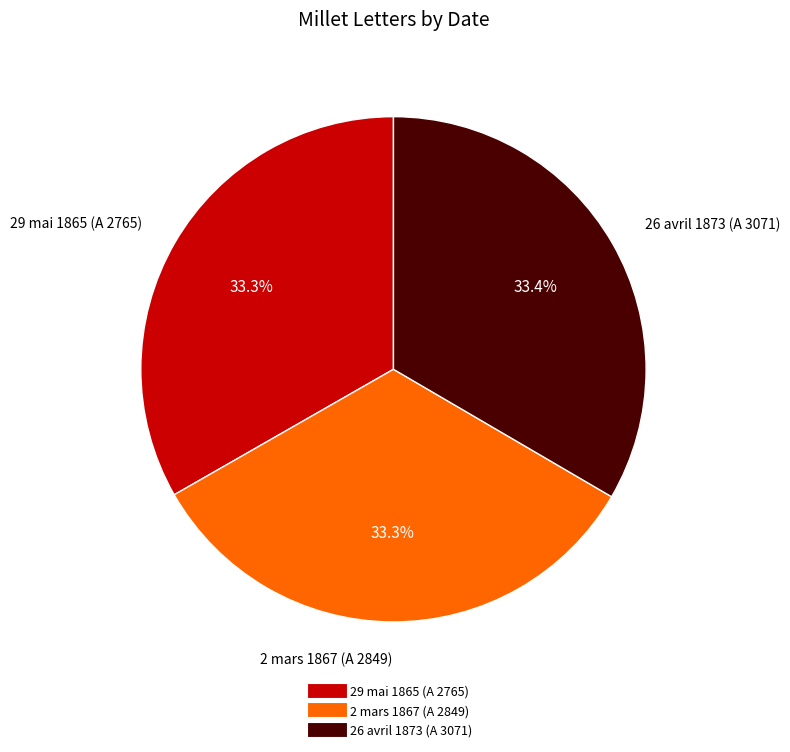

Count the number of slices in the pie.

3